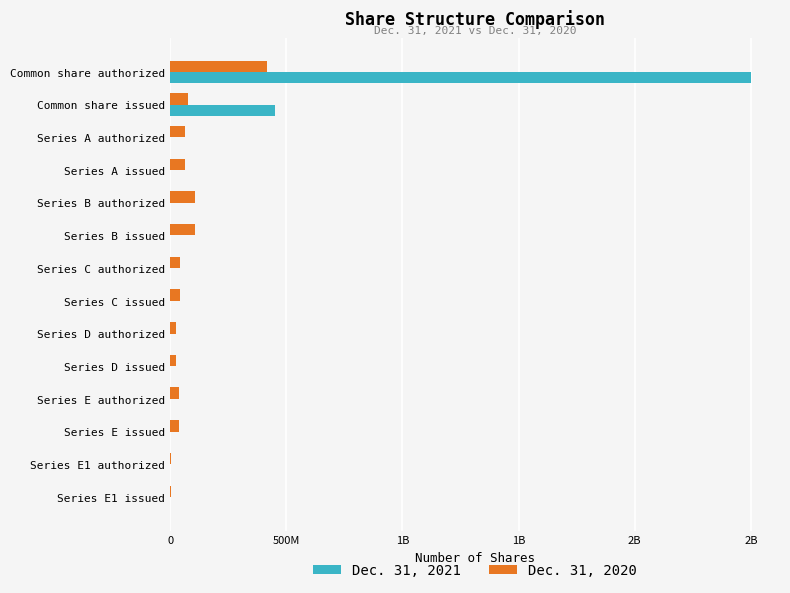

List the series in order of their overall mean, lowest first.

Dec. 31, 2020, Dec. 31, 2021